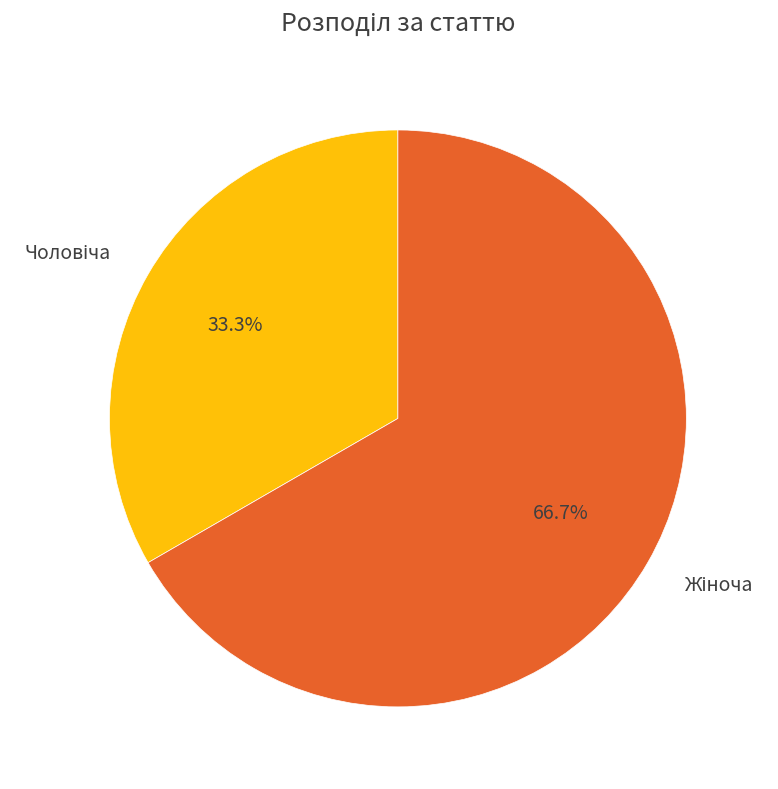

Is there a majority slice in this chart?

Yes